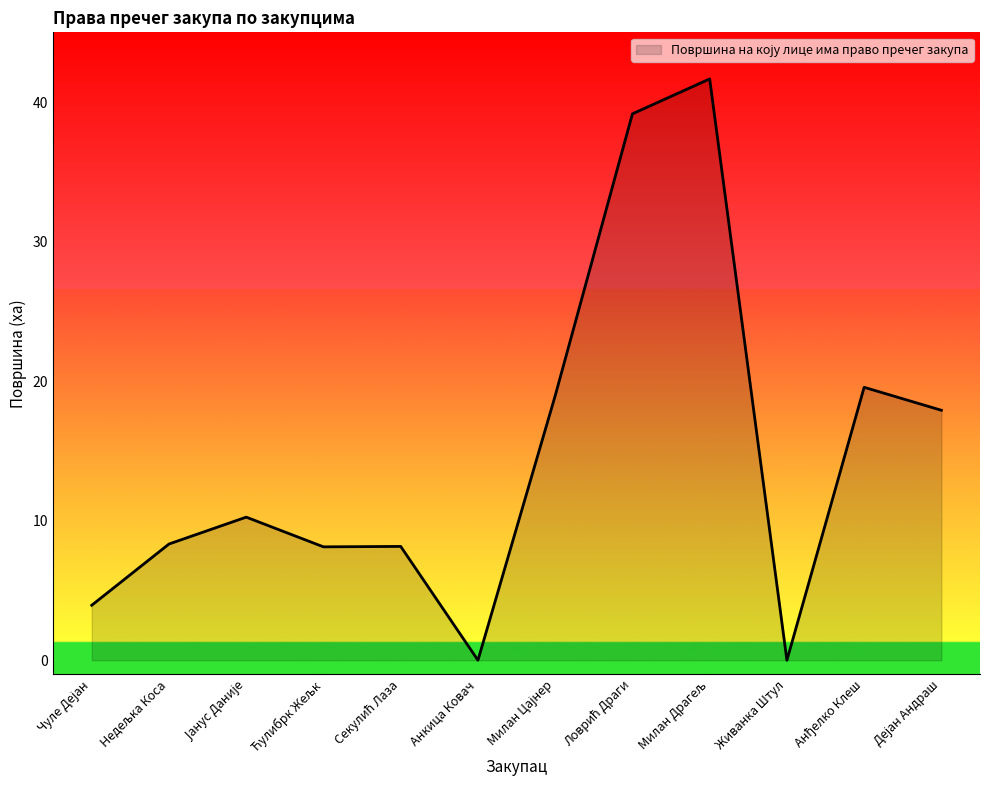

What is the maximum value shown in the chart?

41.7